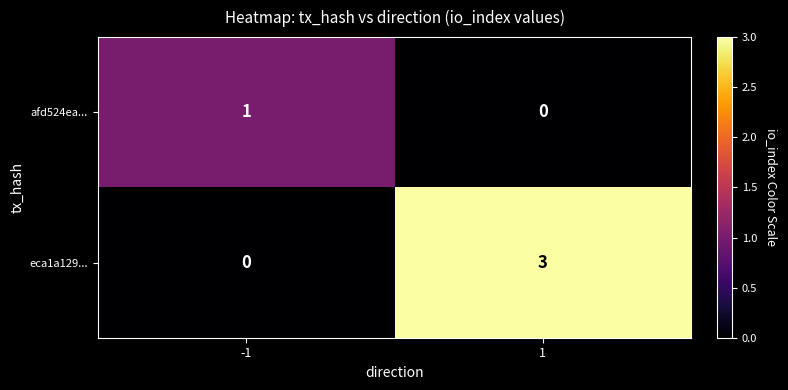

Reading right to left, list all the values displayed in this chart.

afd524ea...: 0	1
eca1a129...: 3	0